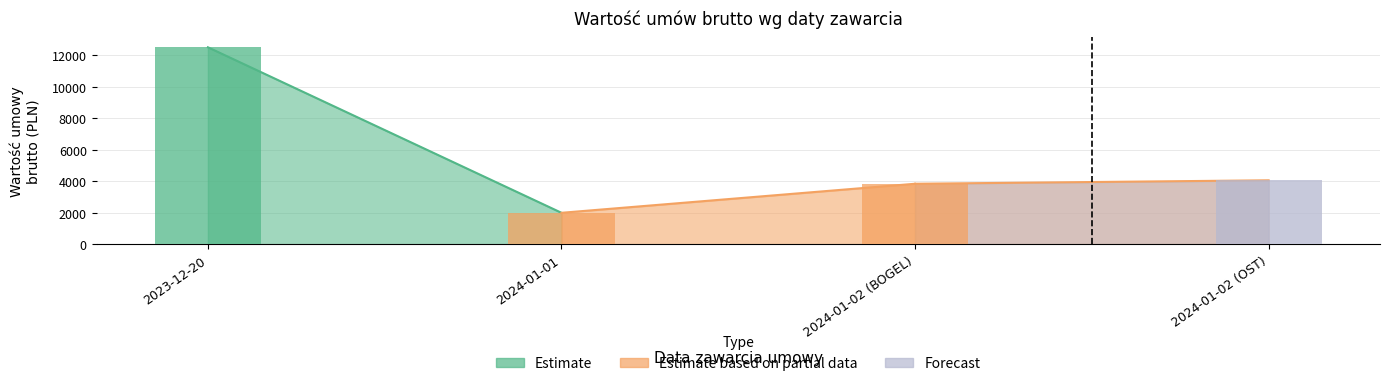

What is the average value of the sport (Estimate) series?

7244.0